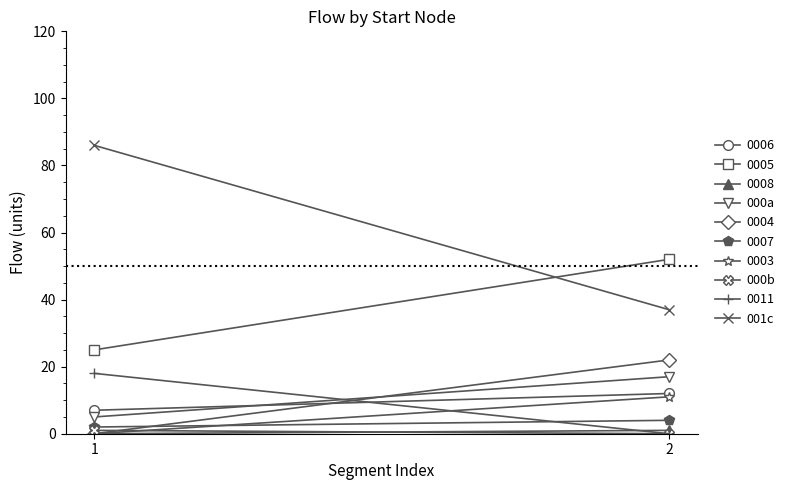

What is the spread (max minus min) of values at 2?

37